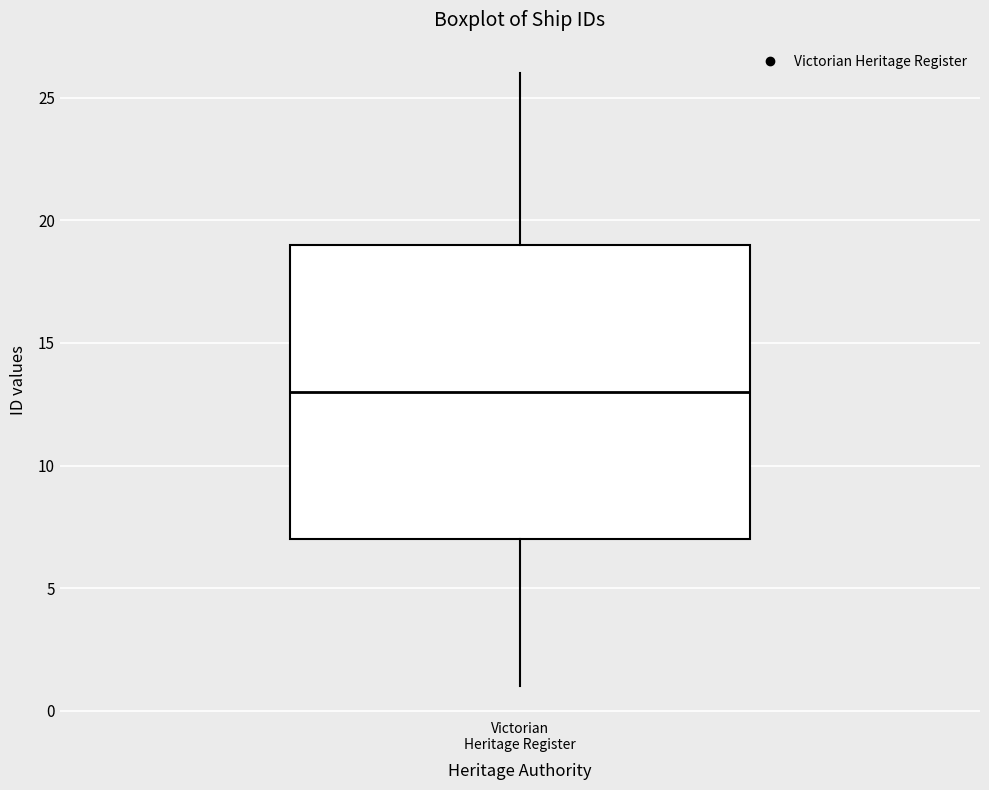

Where is the upper edge of the box for Victorian Heritage Register on the y-axis? The values are not printed on the chart, so give them approximately, as read against the axis.

19